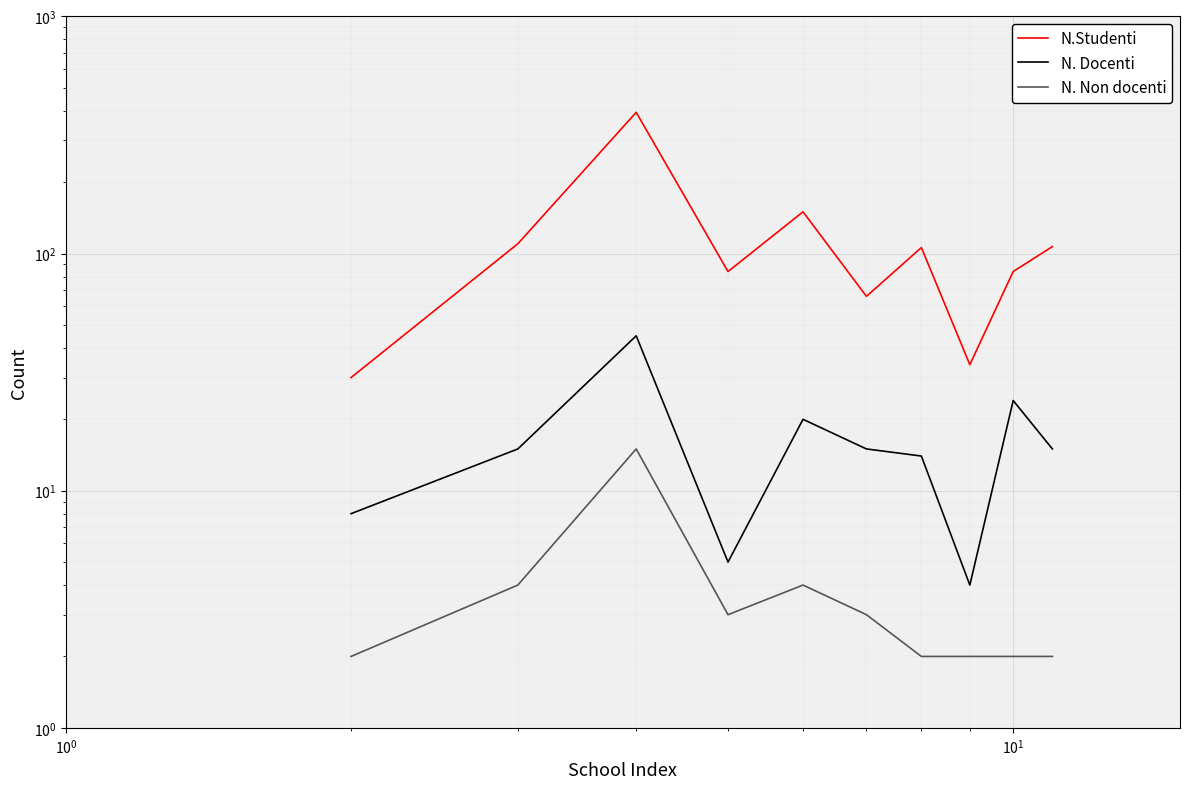

The value of N. Non docenti at $\mathdefault{10^{0}}$ is 4. True or false?

True